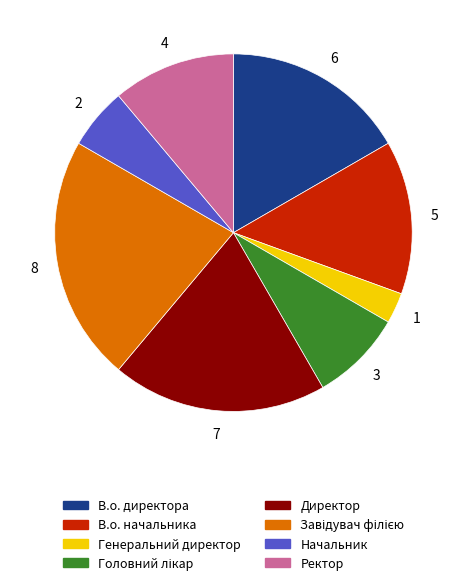

The Начальник slice represents 6% of the pie. True or false?

True